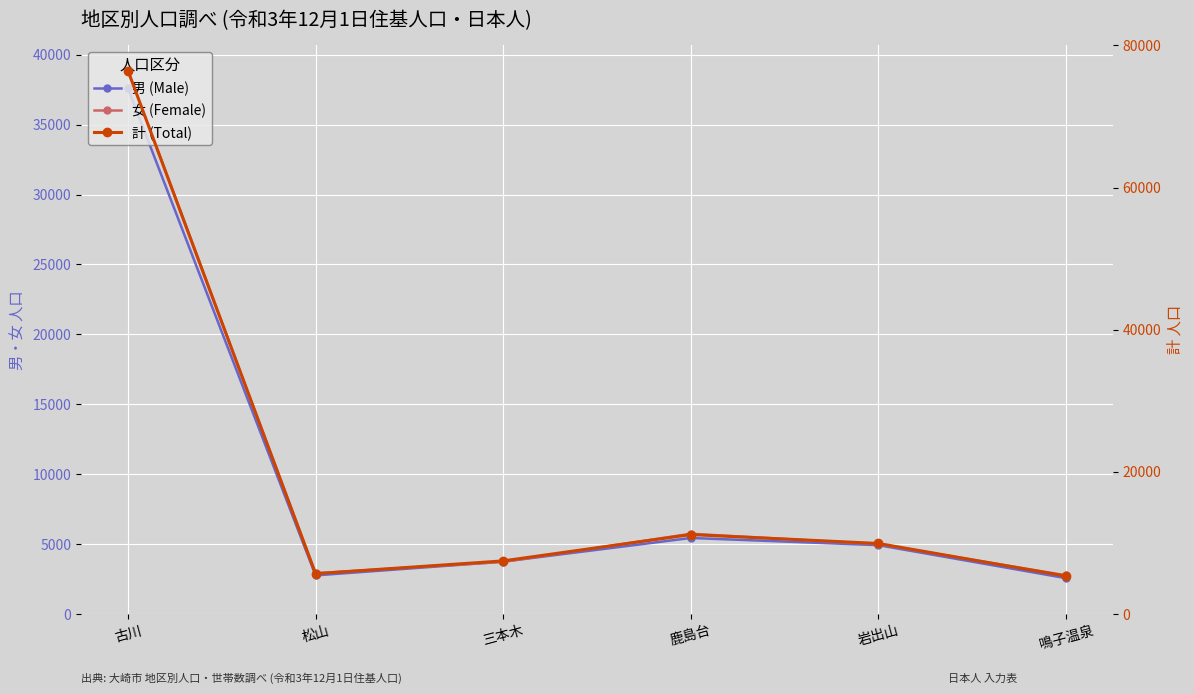

What is the sum of the 女 (Female) values at 古川 and 鹿島台?

44594